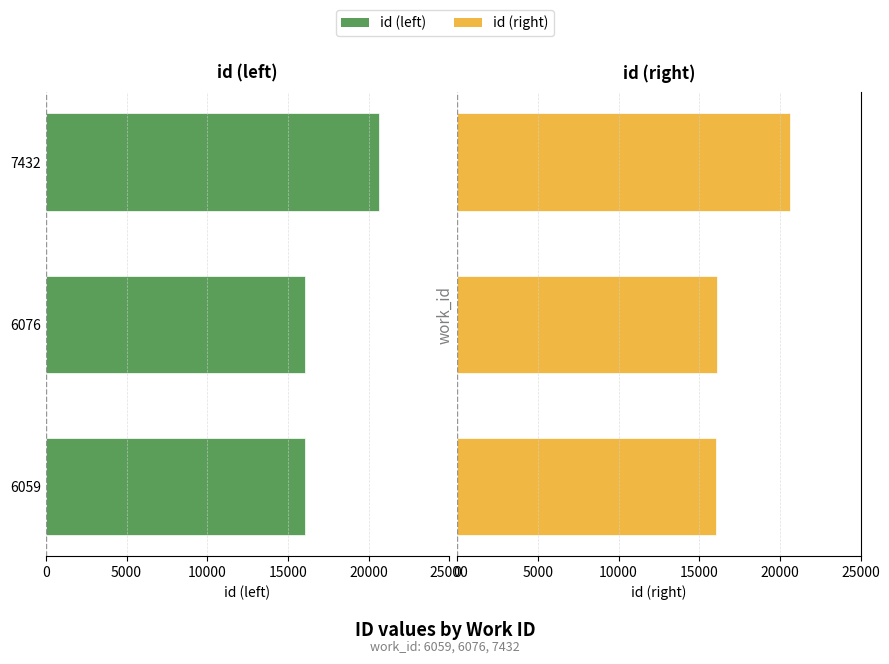

At 7432, list the series in order from largest to smallest.

id (left), id (right)